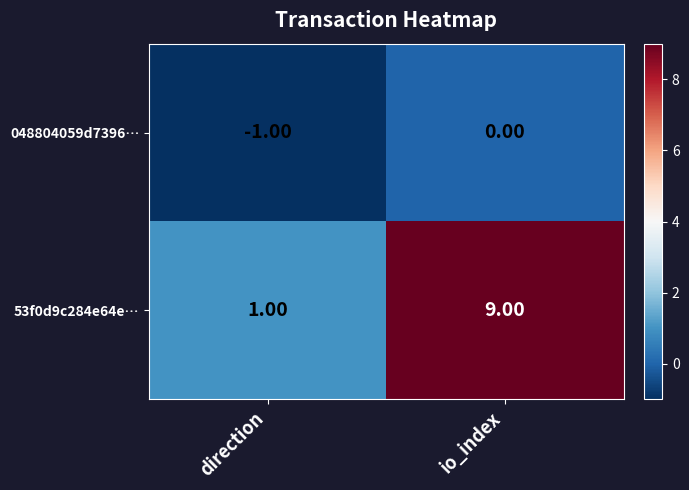

Which series has the largest range (max minus min)?

53f0d9c284e64e…